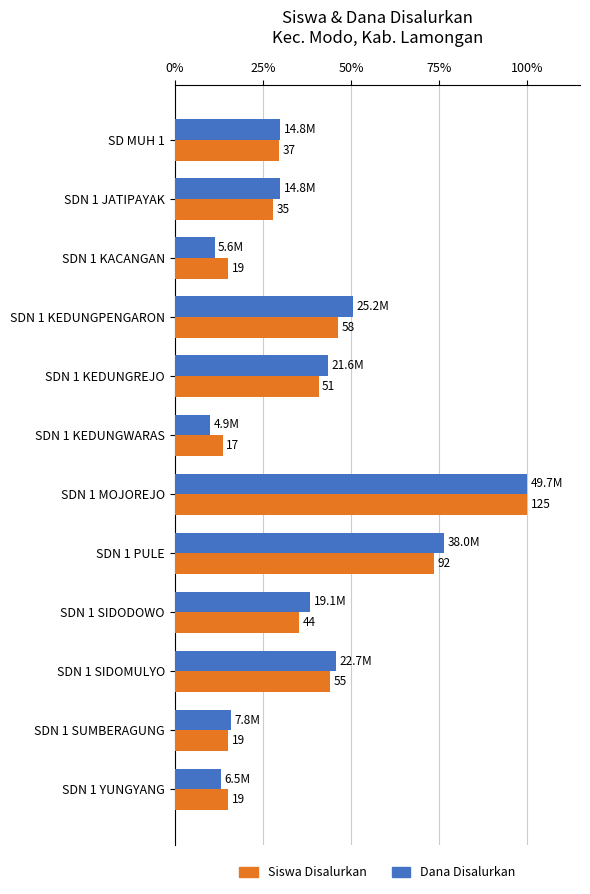

What are all the series names shown in the legend?

Siswa Disalurkan, Dana Disalurkan